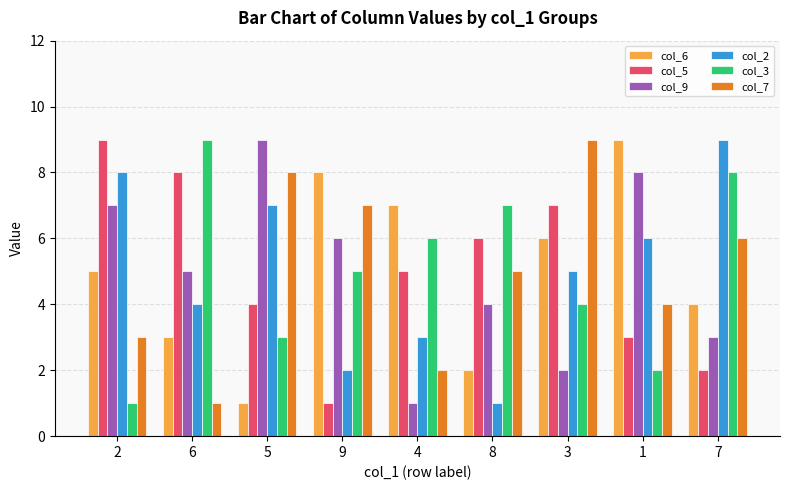

The col_7 series shows 2 at 2. True or false?

False